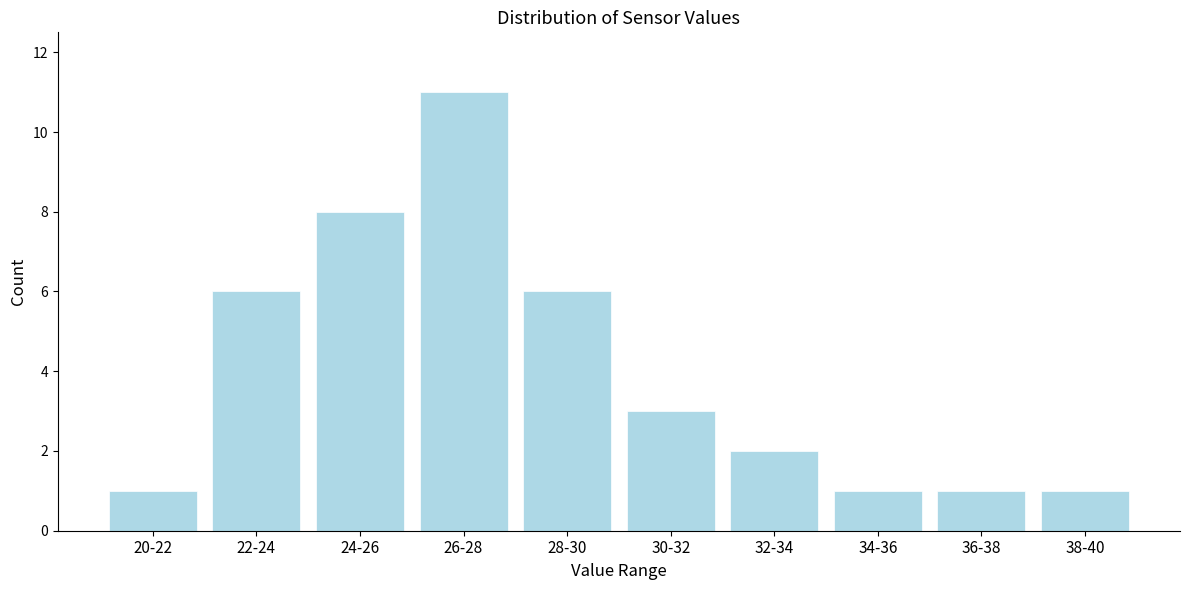

Reading left to right, list all the values displayed in this chart.

20-22=1	22-24=6	24-26=8	26-28=11	28-30=6	30-32=3	32-34=2	34-36=1	36-38=1	38-40=1